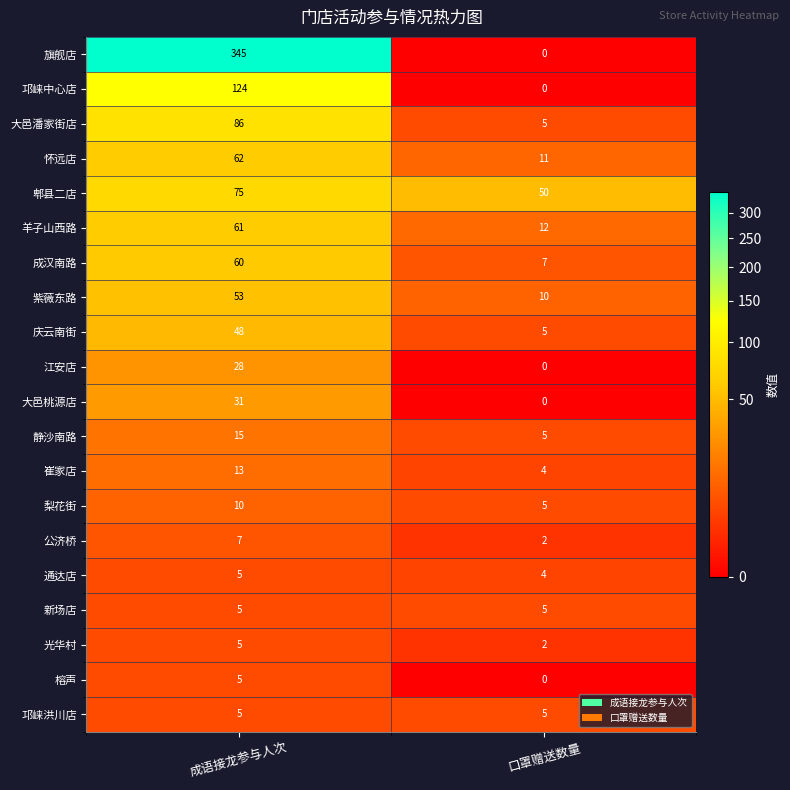

Is it true that 光华村 equals 8 at 成语接龙参与人次?

False